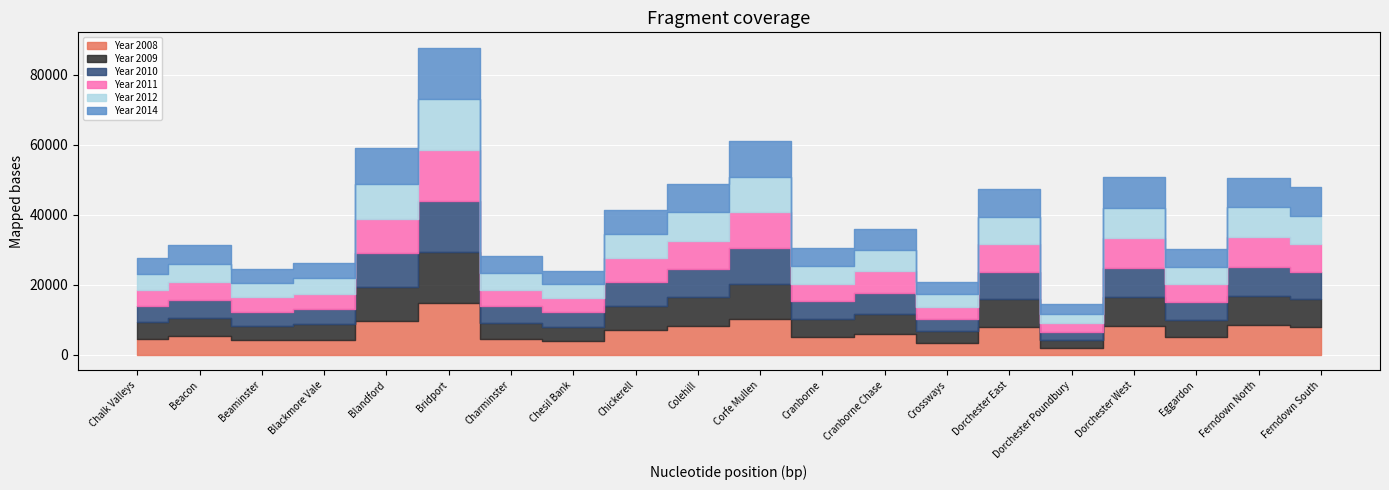

What is the difference between the maximum and minimum values in the Year 2014 series?

11790